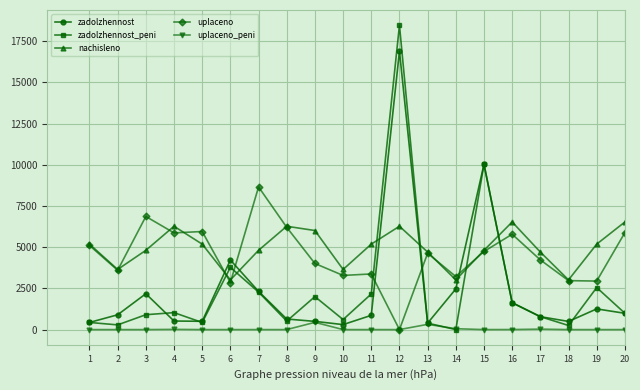

What is the value of the uplaceno point at the 3rd from the left?

6862.5